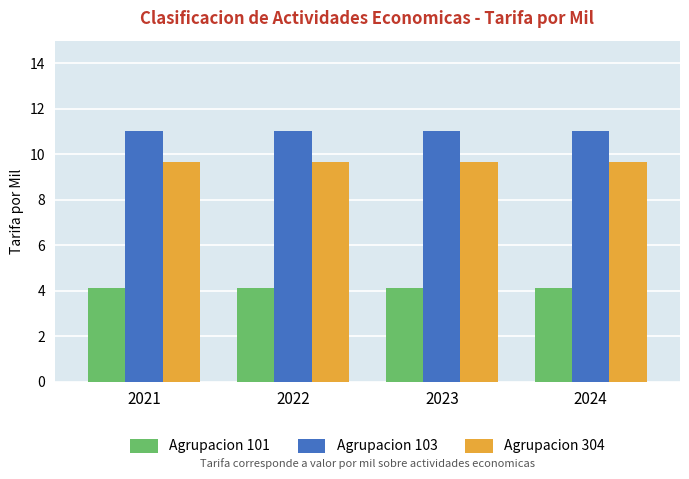

What is the value of the Agrupacion 101 bar at the 1st from the left?

4.1